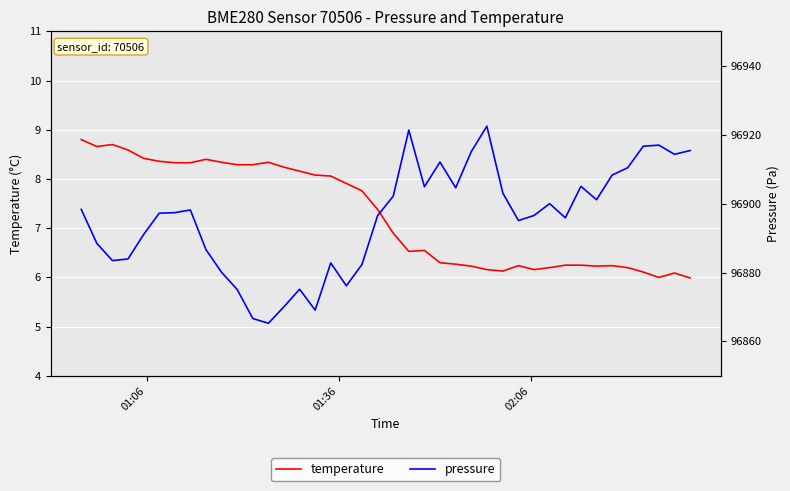

What is the highest value of the temperature series?

8.8